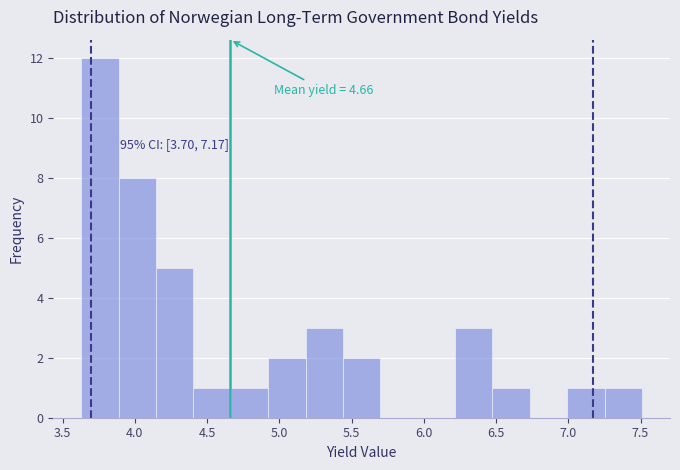

Over which range of the x-axis is the bar tallest?

3.65 to 3.90